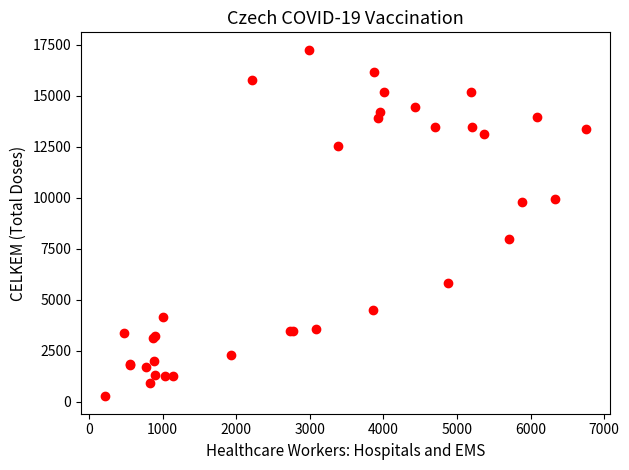

What Y value in the scatter plot is closest to 8756?

7952